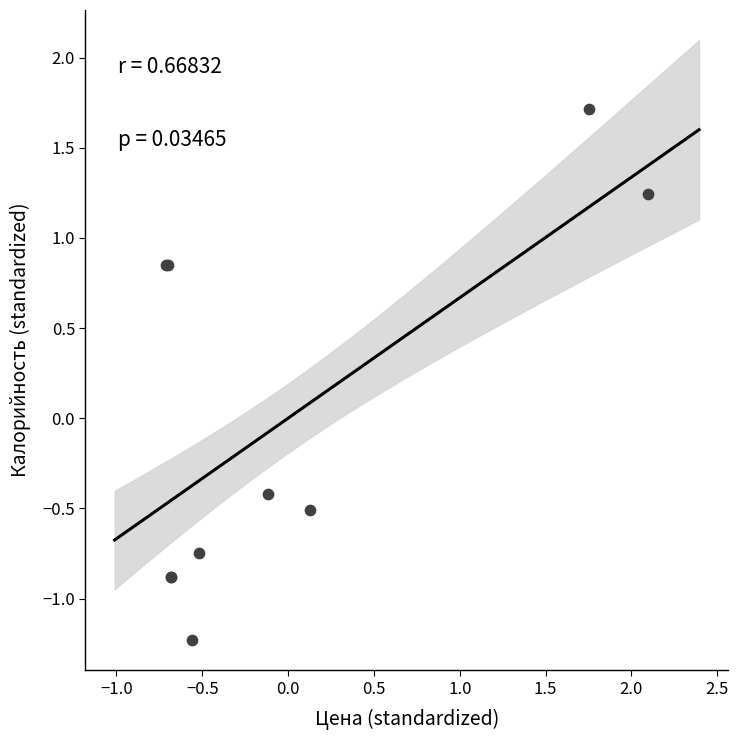

What Y value in the scatter plot is closest to 0?

-0.4